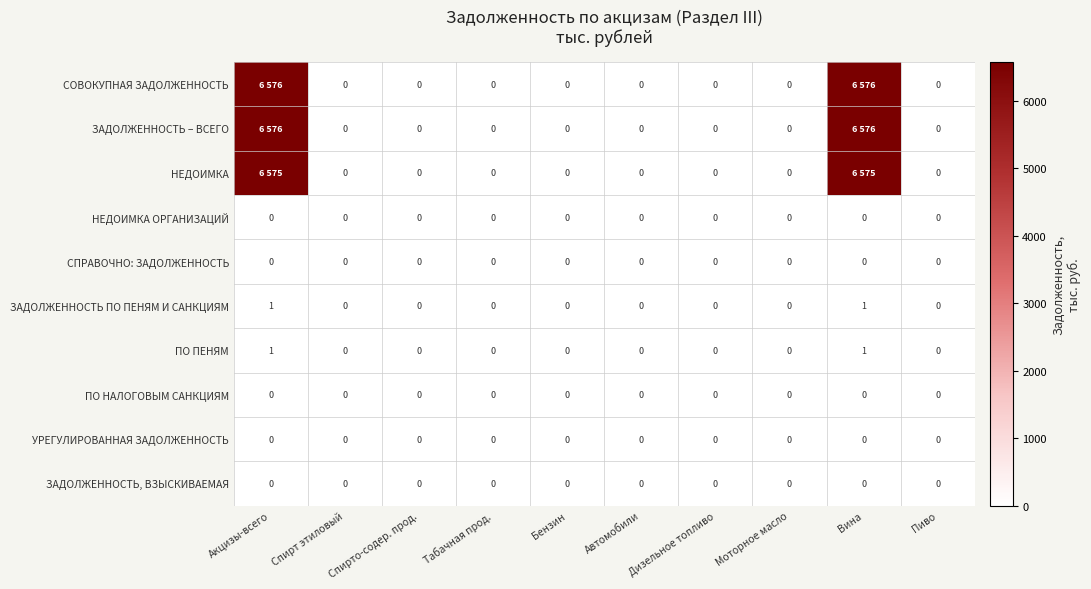

At how many categories does at least one series exceed 5389?

2